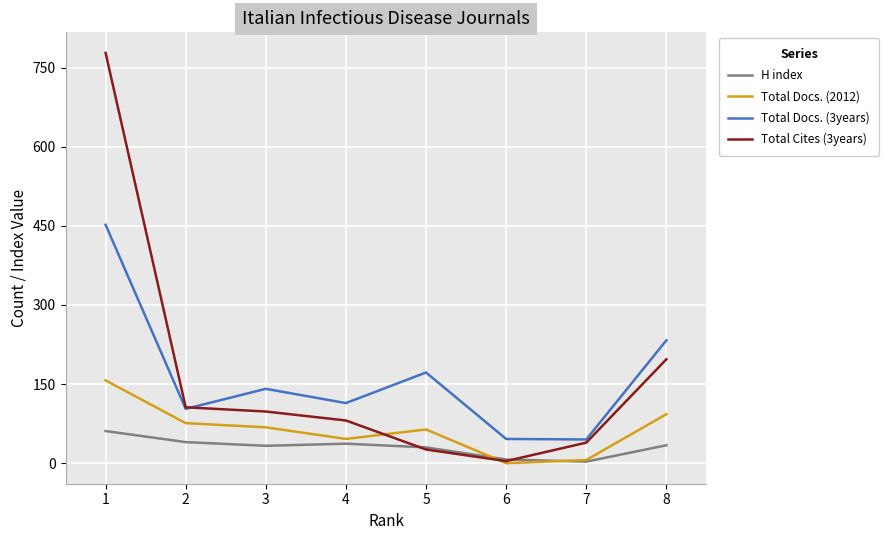

True or false: Total Docs. (2012) has a value of 76 at 2.

True